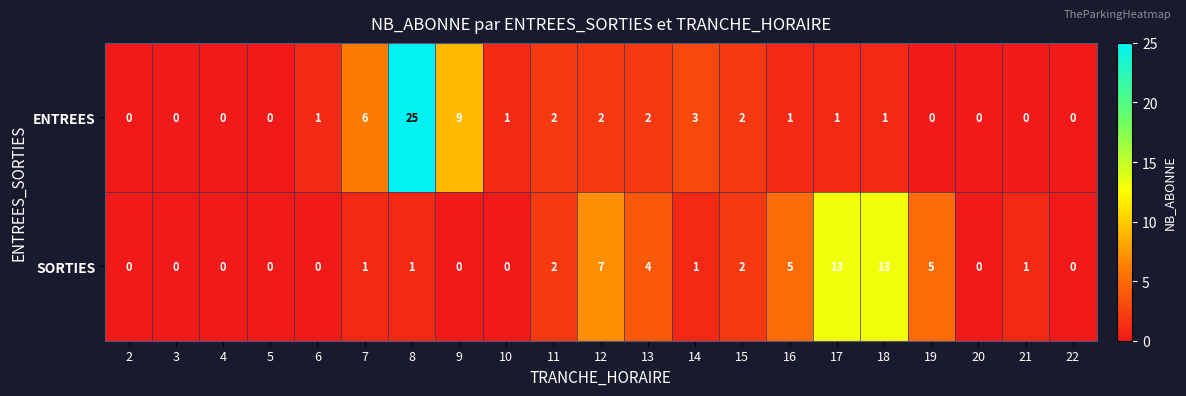

Is it true that ENTREES equals 3 at 13?

False